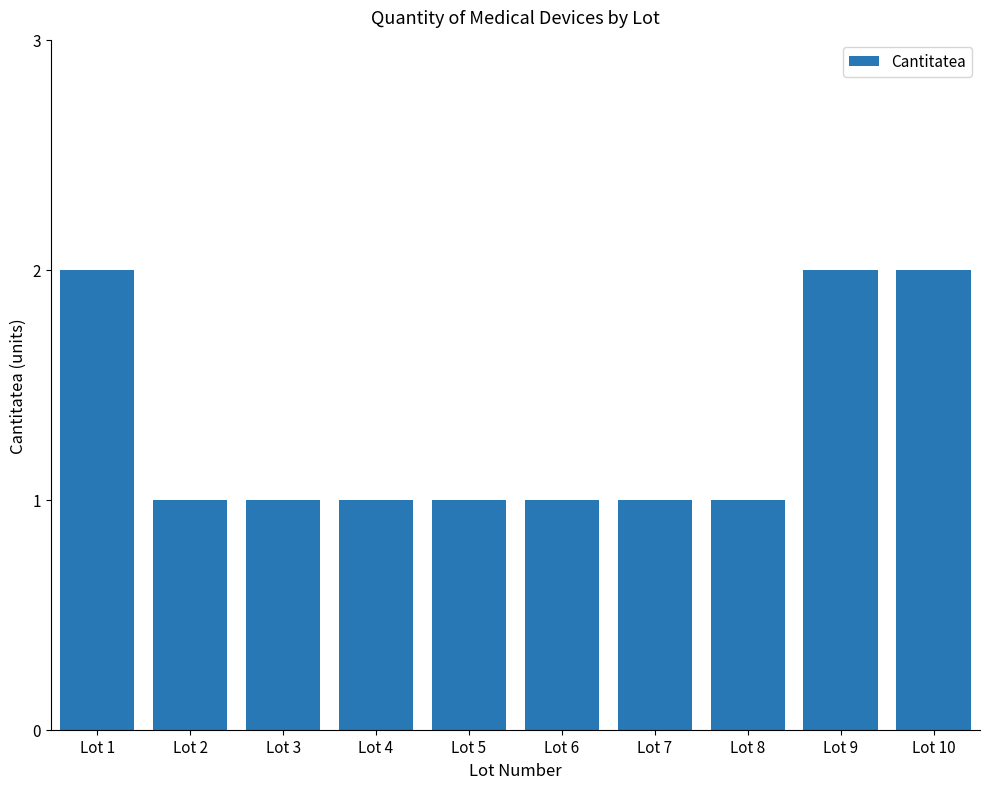

Reading right to left, extract all data points from this chart.

2	2	1	1	1	1	1	1	1	2